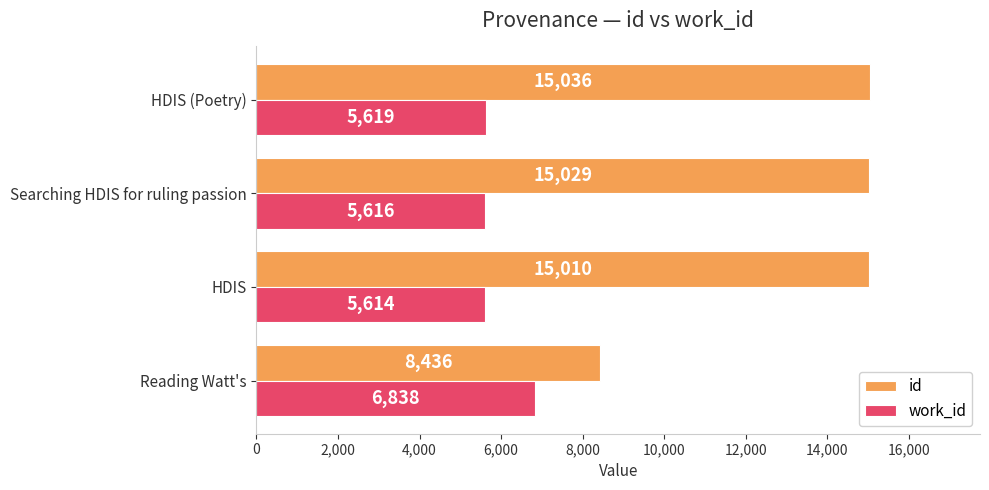

Rank the series at HDIS (Poetry) from lowest to highest value.

work_id, id